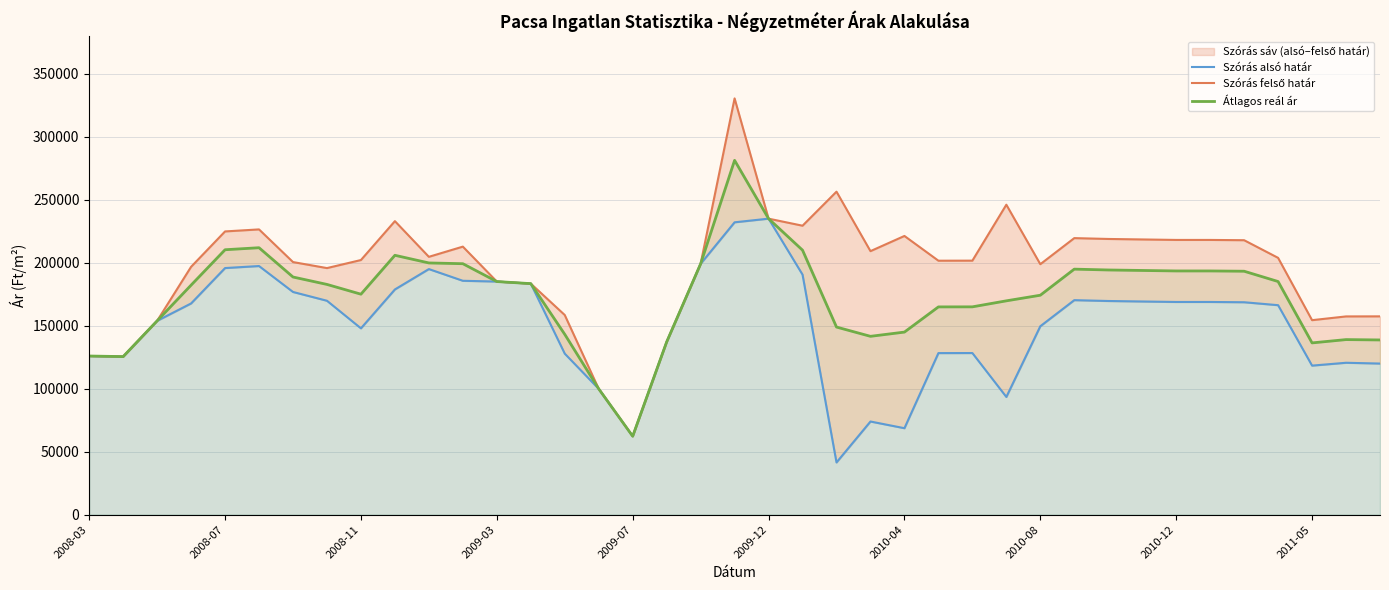

What is the minimum value for Szórás felső határ?

62253